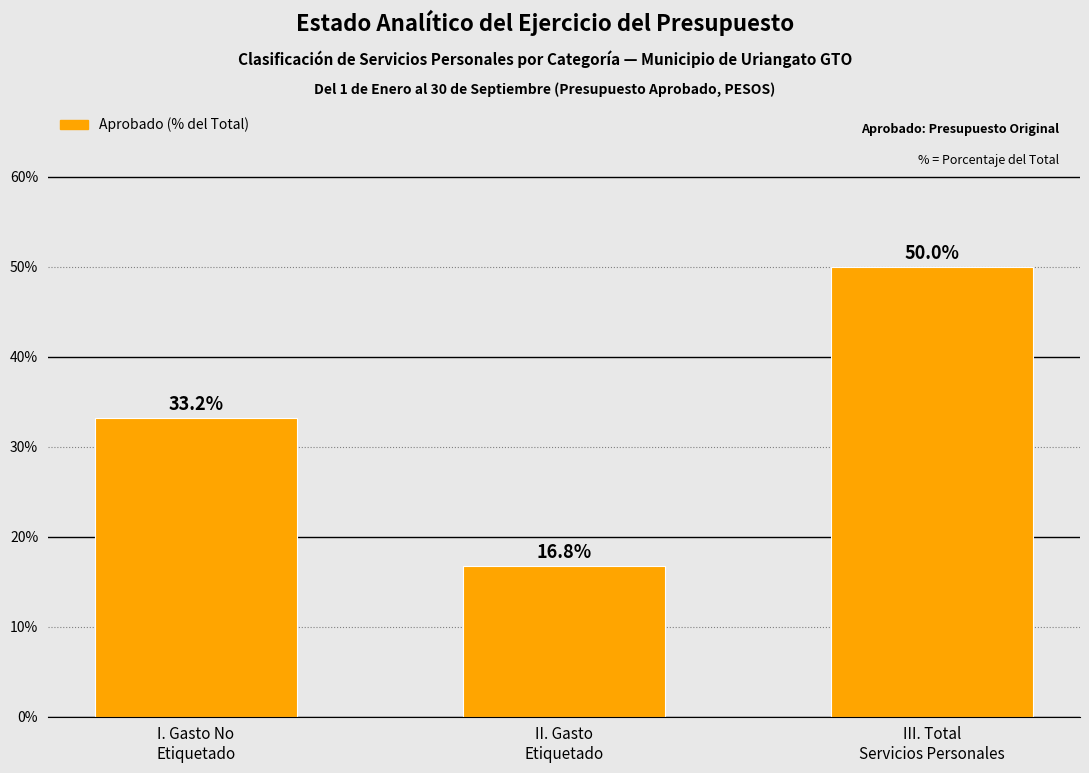

Reading left to right, transcribe all the data shown in this chart.

33.2	16.8	50.0